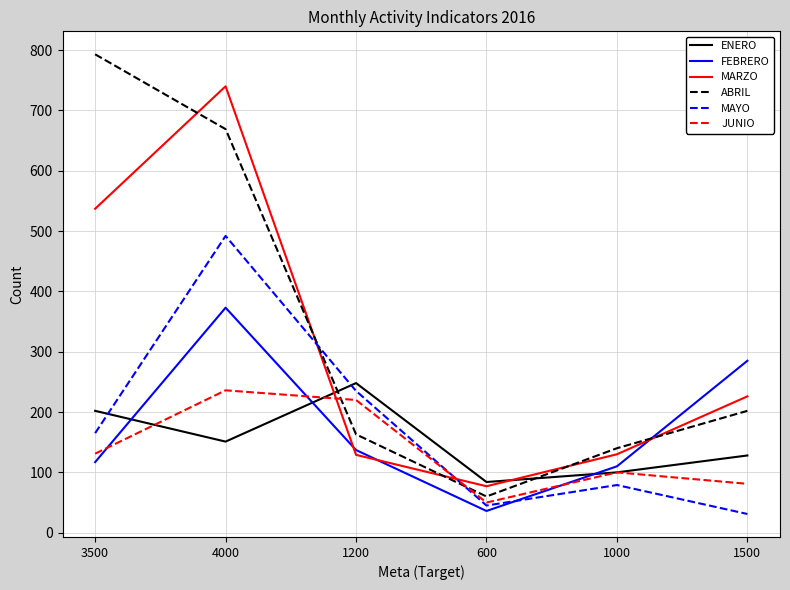

Rank the series by their maximum value, from lowest to highest.

JUNIO, ENERO, FEBRERO, MAYO, MARZO, ABRIL